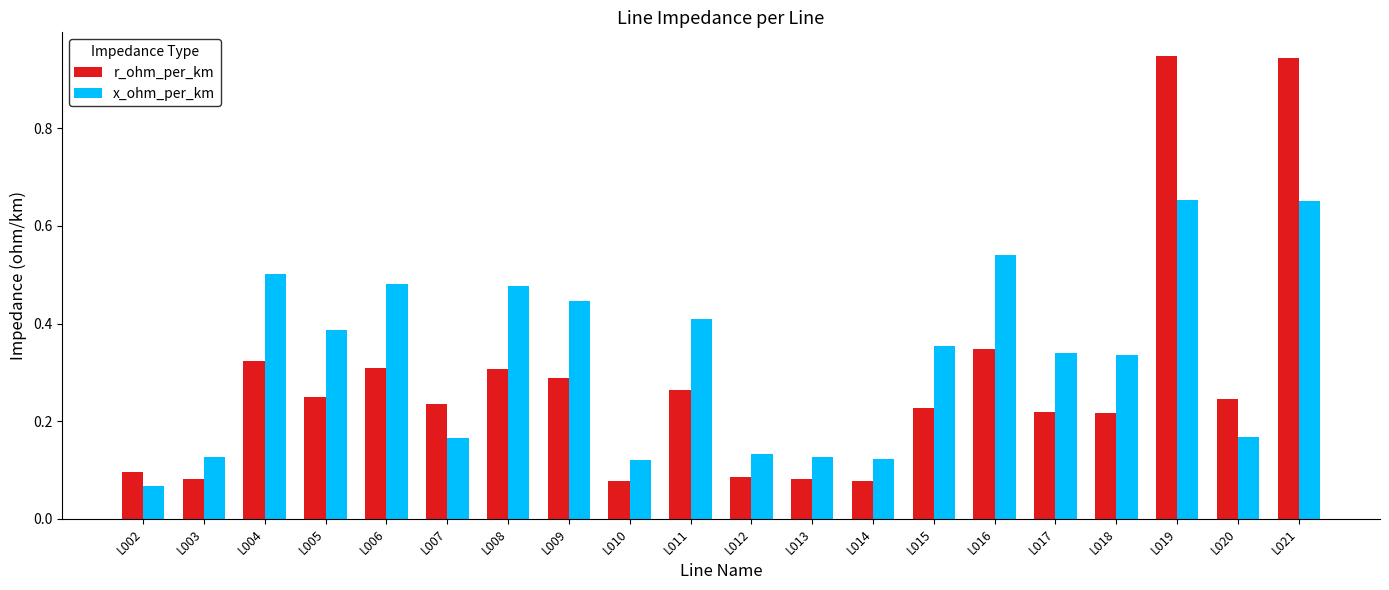

At how many categories does at least one series exceed 0?

20